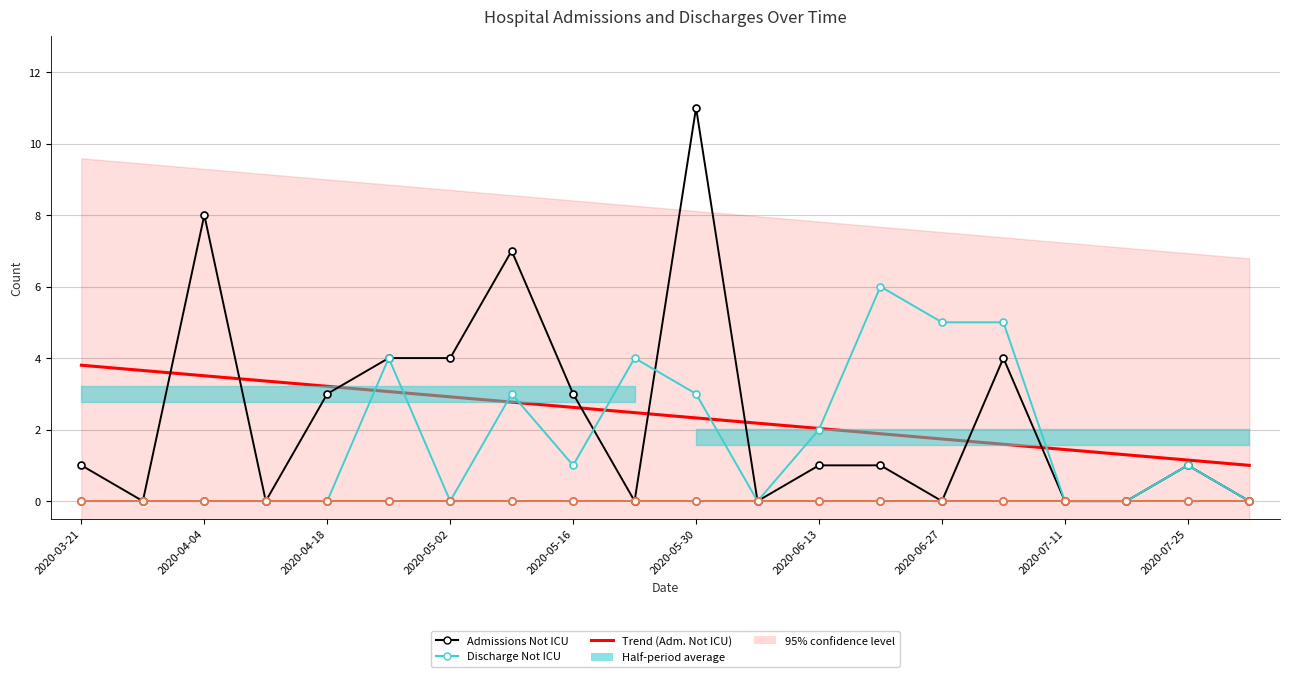

The Trend (Adm. Not ICU) series shows 4.0 at 2020-05-16. True or false?

False